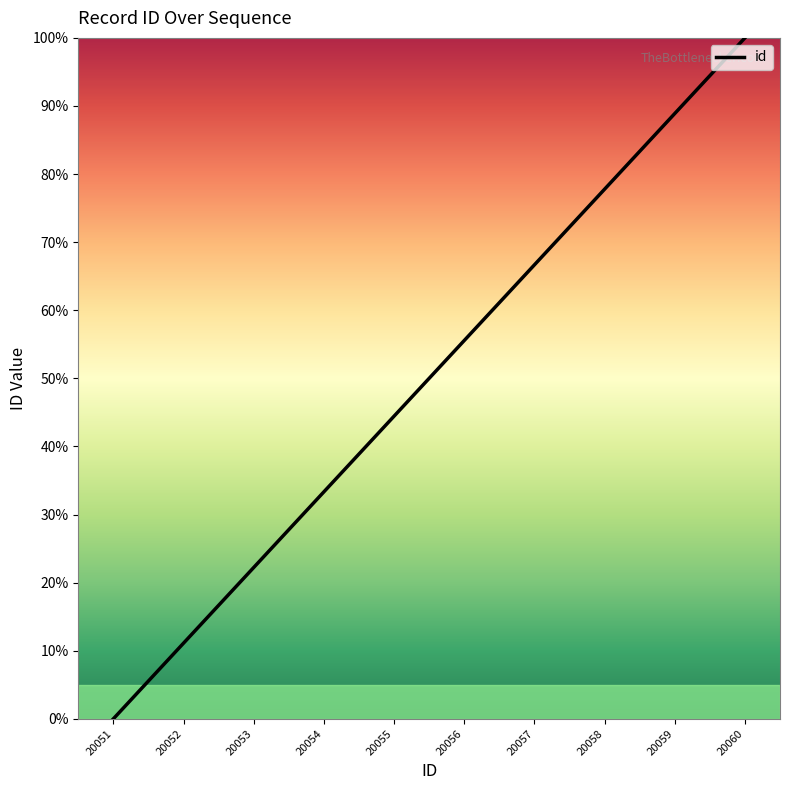

What is the change in value from 20053 to 20060?

+77.8